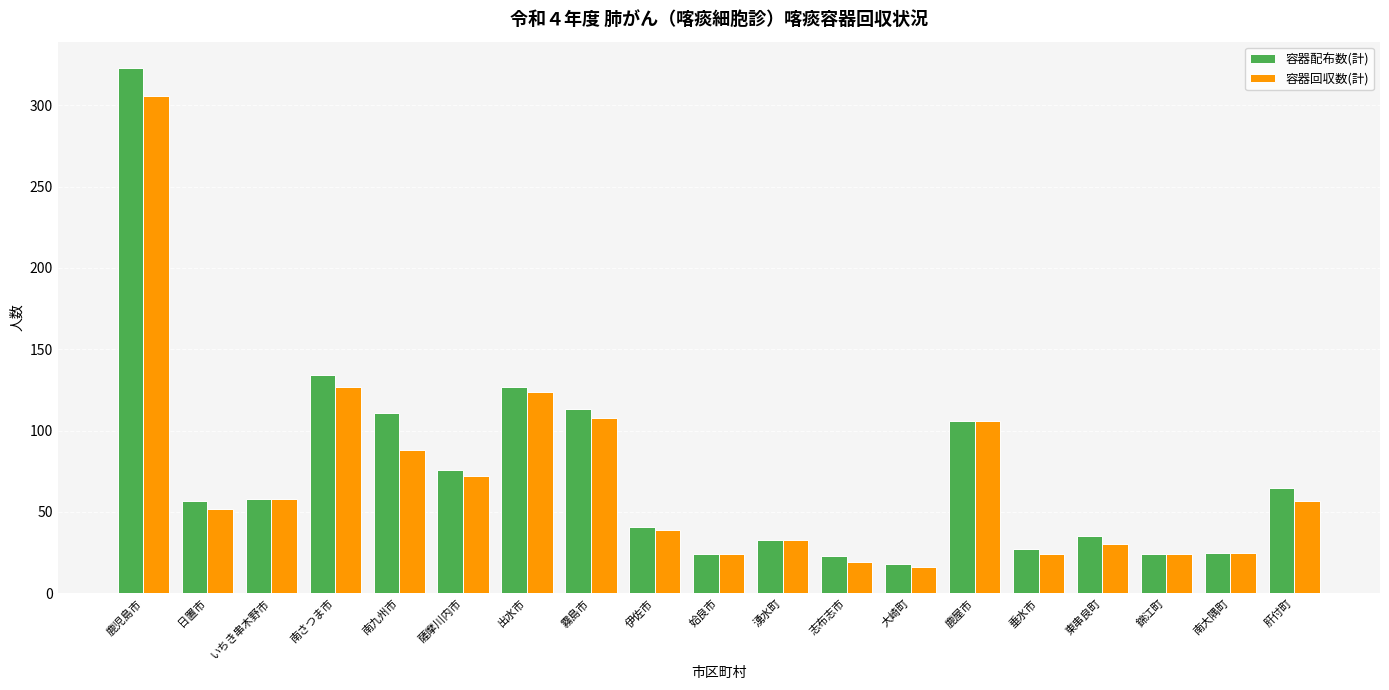

How many data points does each series have?

19